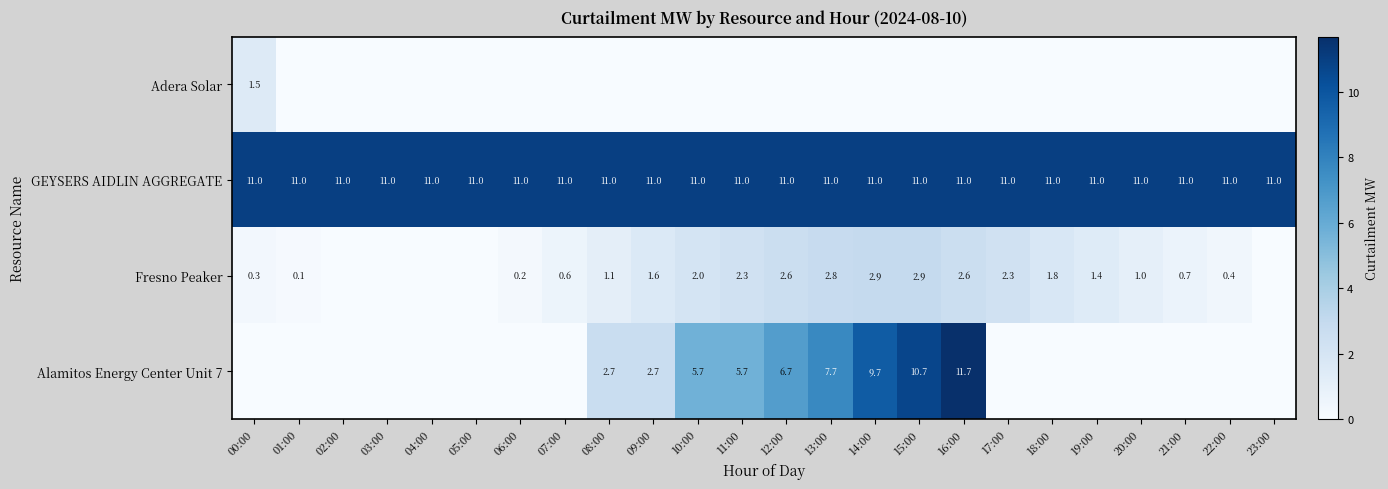

At which category is the sum across all series the highest?

16:00